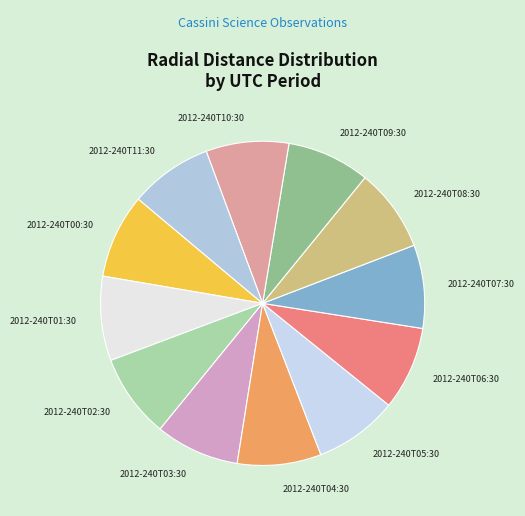

Is the sum of 2012-240T05:30 and 2012-240T09:30 greater than half?

No